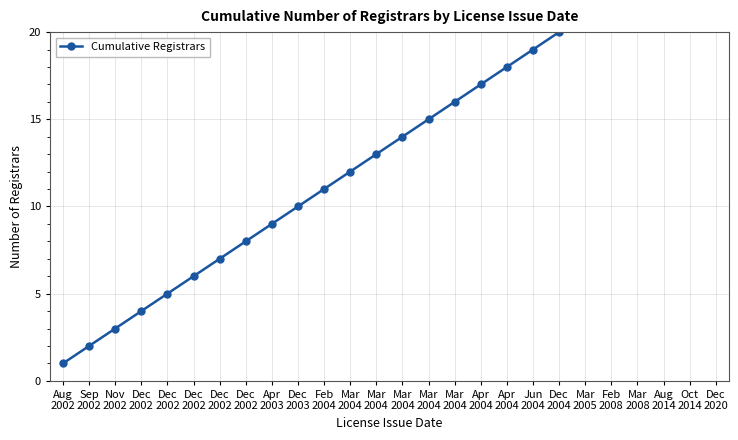

What is the difference between the maximum and minimum values?

25